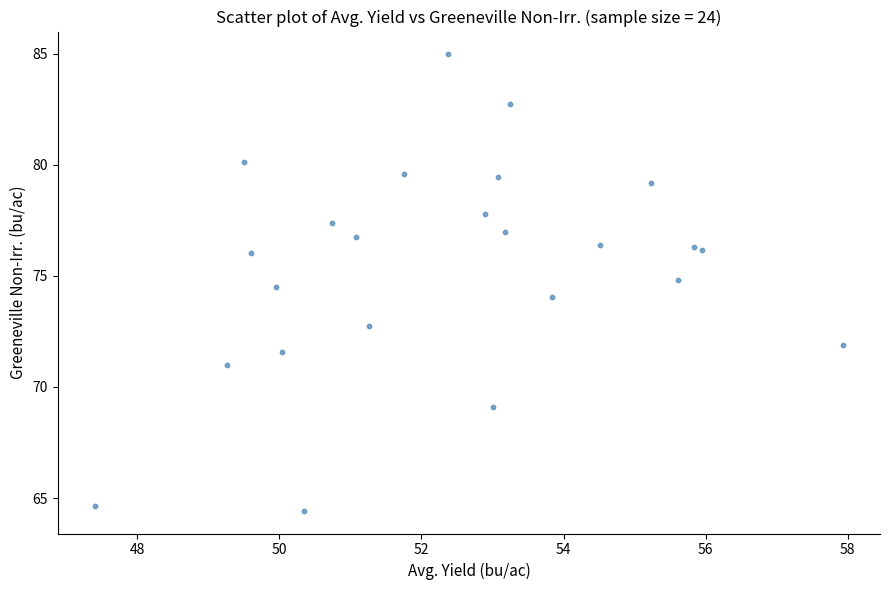

What is the range of Y values (max minus min)?

20.5